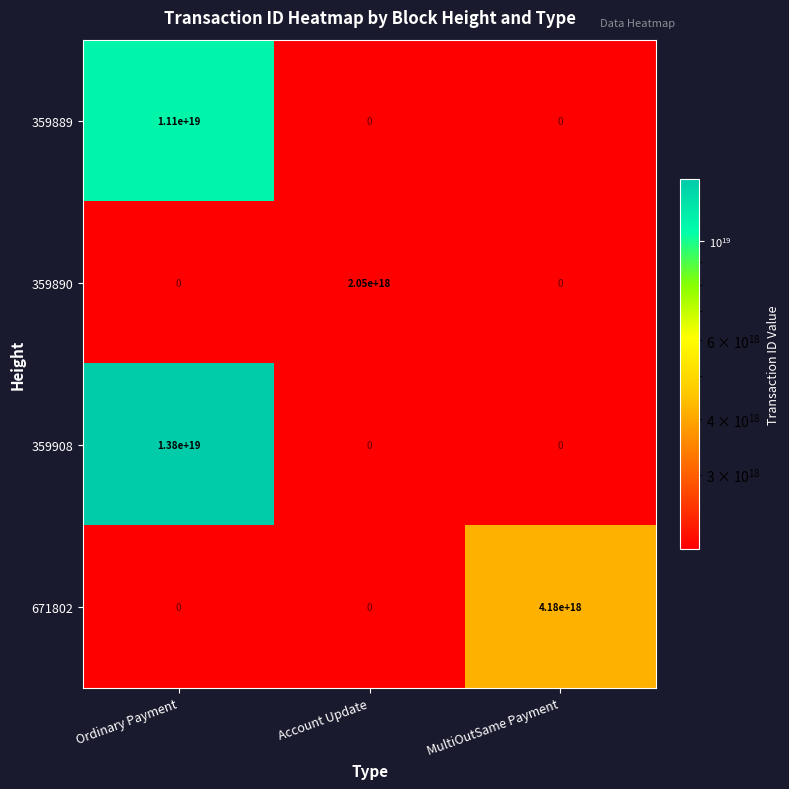

The 359890 series shows 789294441823891200 at Account Update. True or false?

False